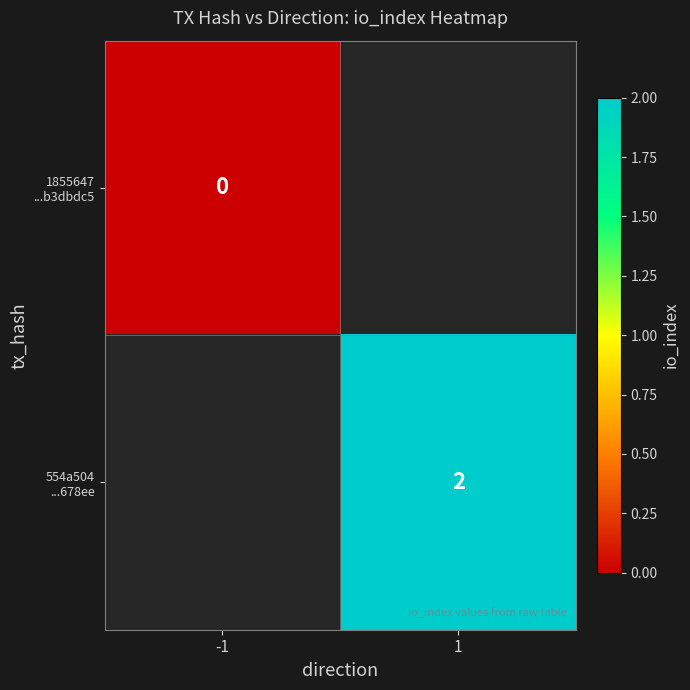

At how many categories does at least one series exceed 1?

1